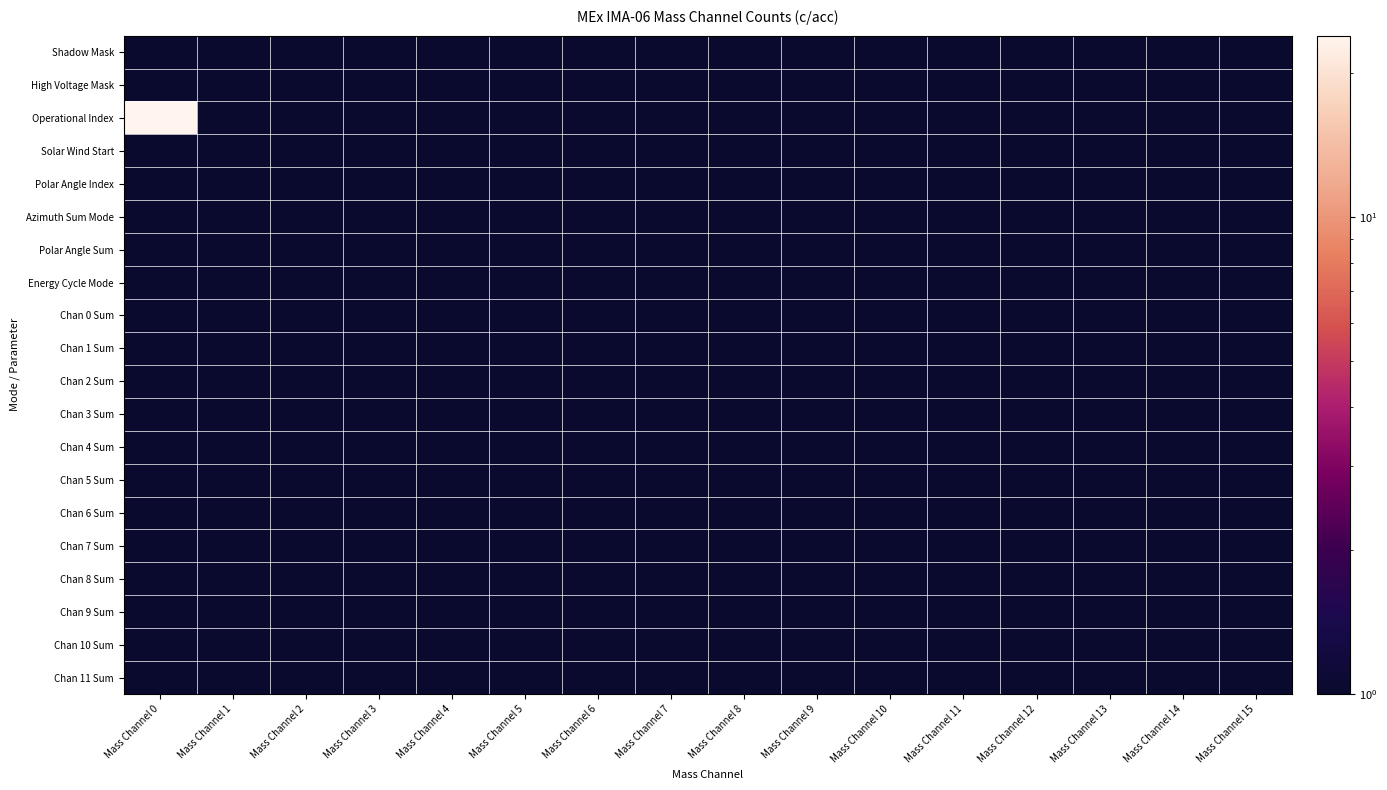

What is the greatest value displayed?

24.0